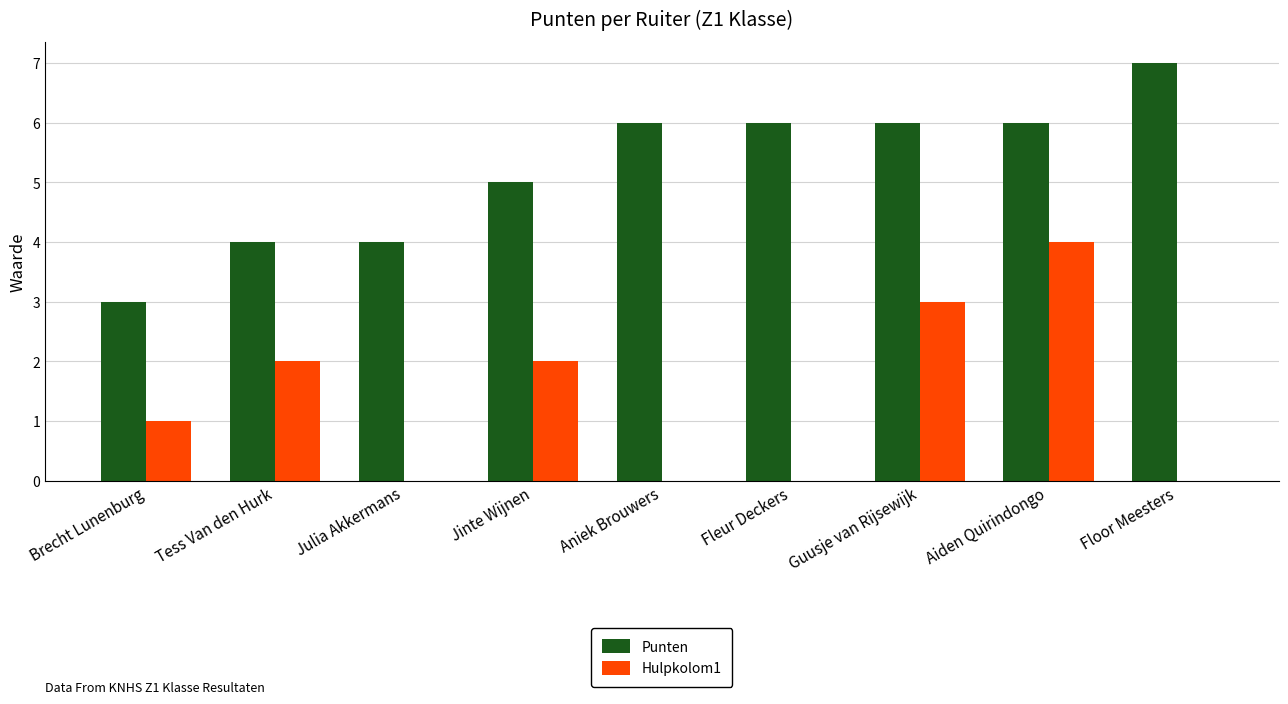

Which category has the highest value in the Punten series?

Floor Meesters